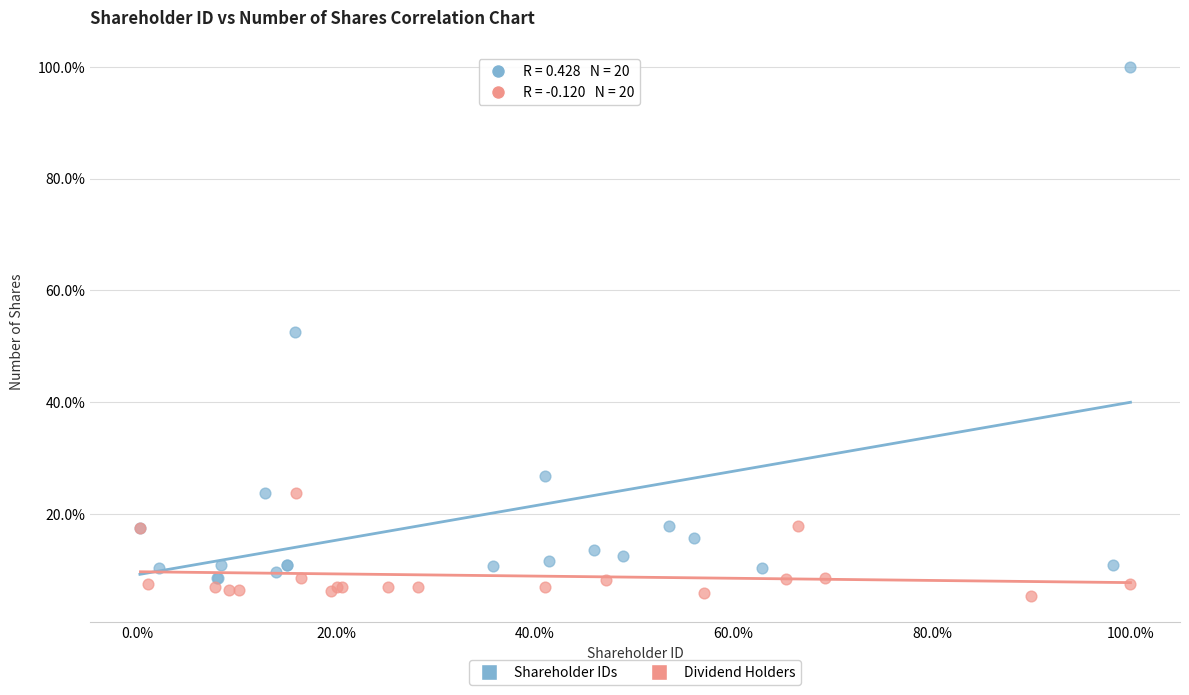

Which series has the largest Y range (max minus min)?

Shareholder IDs